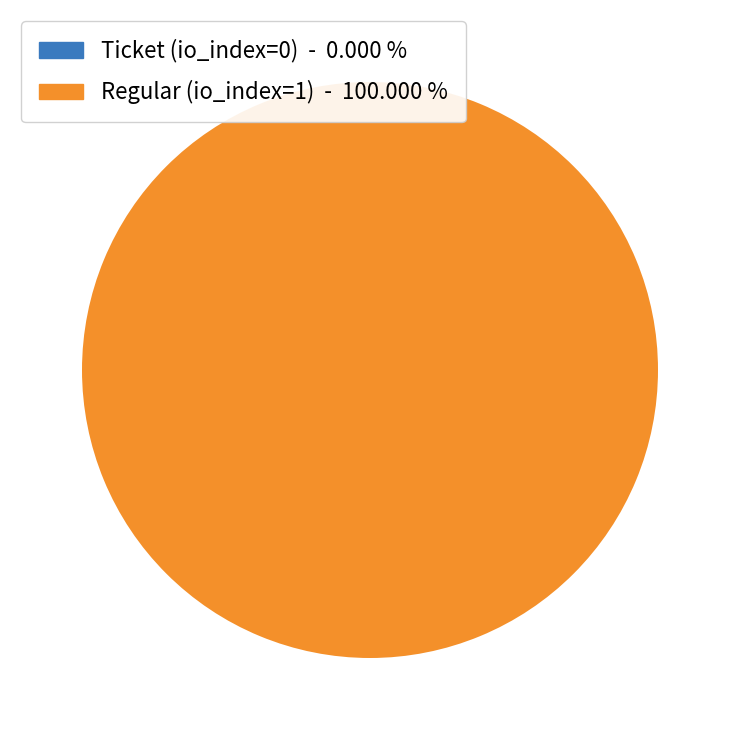

Count the number of slices in the pie.

2